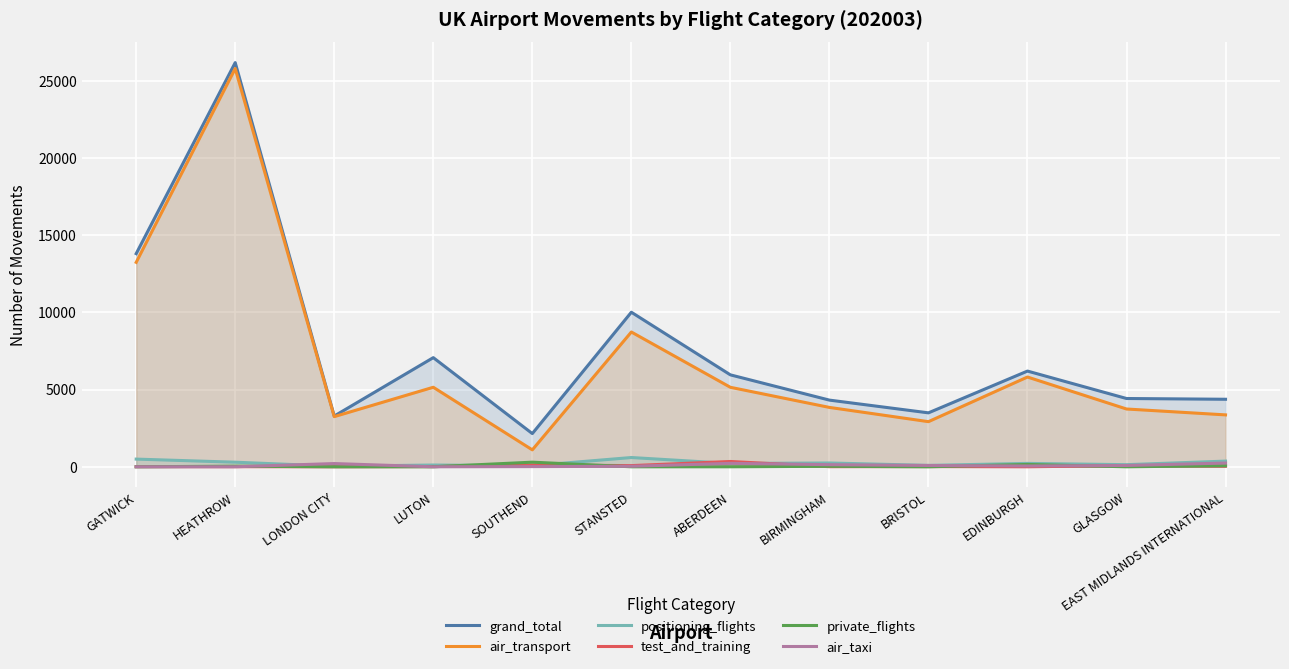

Where is the first local maximum for air_taxi?

LONDON CITY